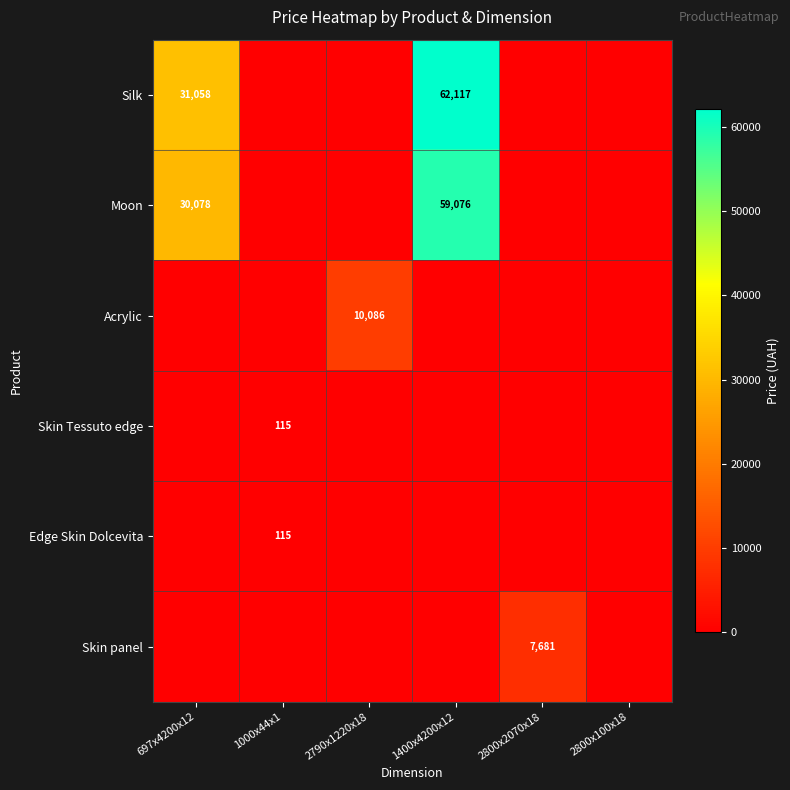

True or false: Silk has a value of 31058.4 at 697x4200x12.

True